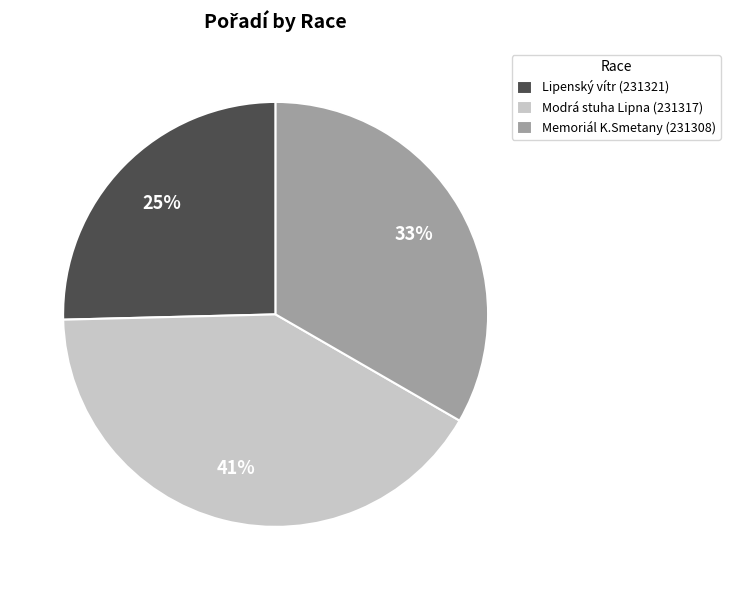

What is the largest slice in the pie chart?

Modrá stuha Lipna (231317)